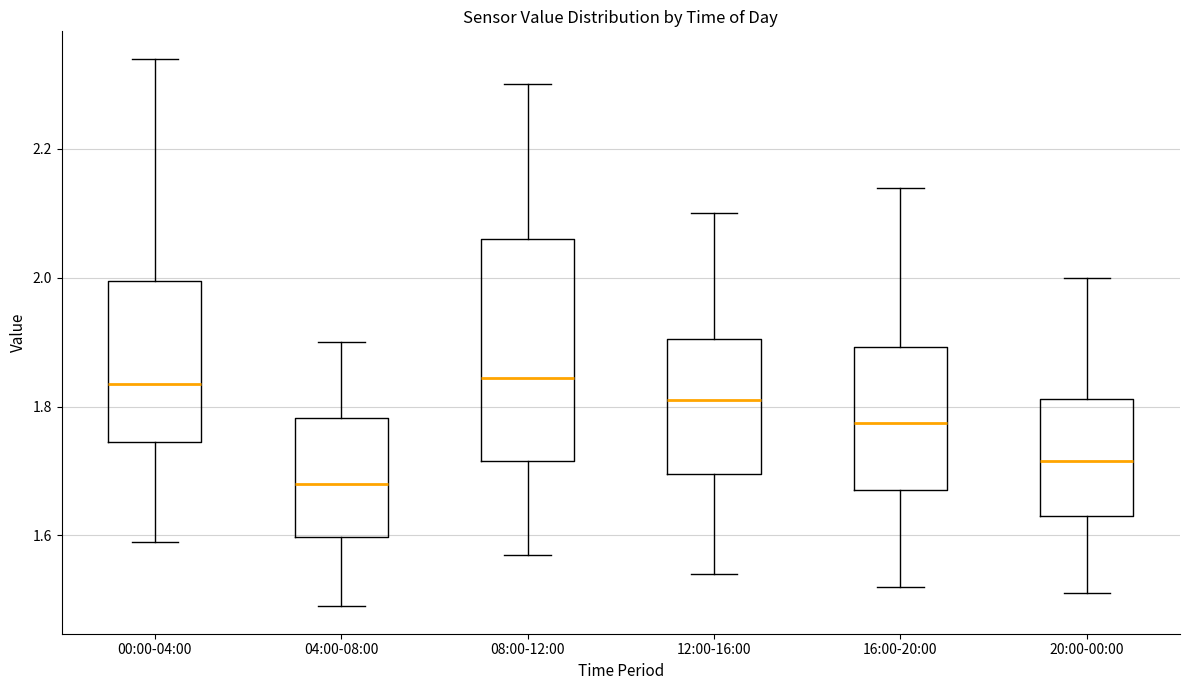

Which box's median line is the lowest?

04:00-08:00